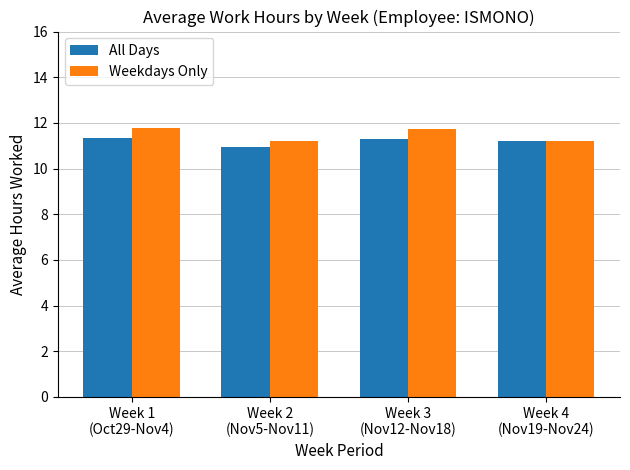

What is the sum of the All Days values at Week 2
(Nov5-Nov11) and Week 3
(Nov12-Nov18)?

22.2